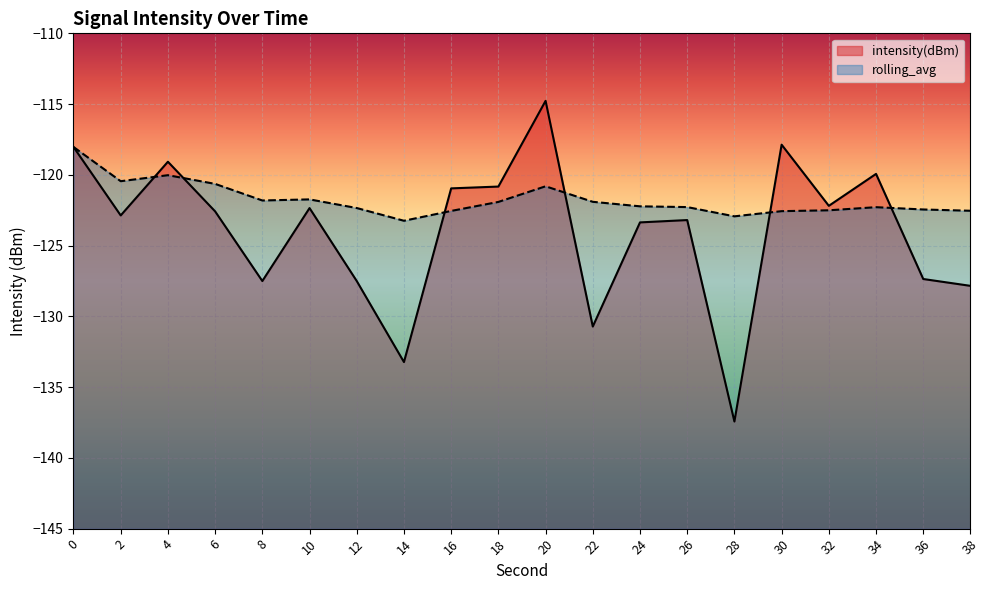

How many values in the rolling_avg series are below -122?

11